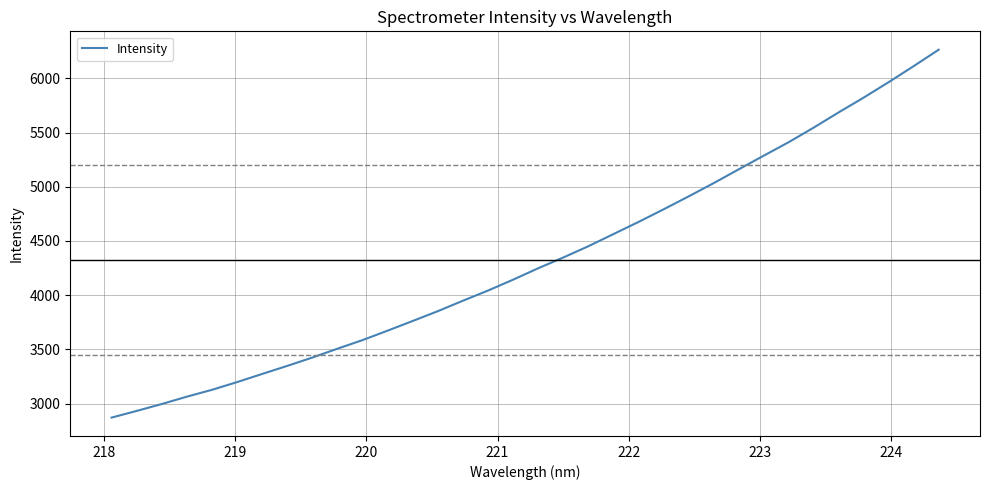

What is the greatest value displayed?

6264.7